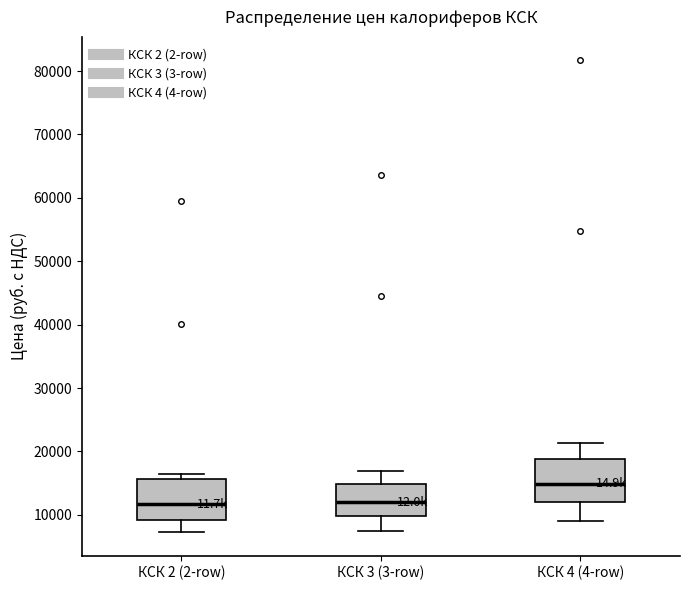

Reading left to right, transcribe this box plot: for each box, give where its median line is, the range the box spans, and where its two whiskers end, as read against the y-axis. The values are not printed on the chart, so give them approximately, as read against the axis.

КСК 2 (2-row): median 12000, box 9000 to 16000, whiskers 7000 to 16000 (just above the box's upper edge)
КСК 3 (3-row): median 12000, box 10000 to 15000, whiskers 7000 to 17000
КСК 4 (4-row): median 15000, box 12000 to 19000, whiskers 9000 to 21000